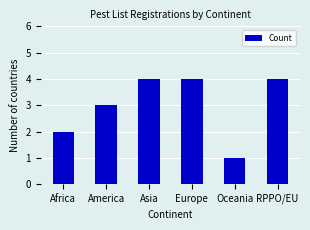

What is the change in value from Africa to Asia?

+2